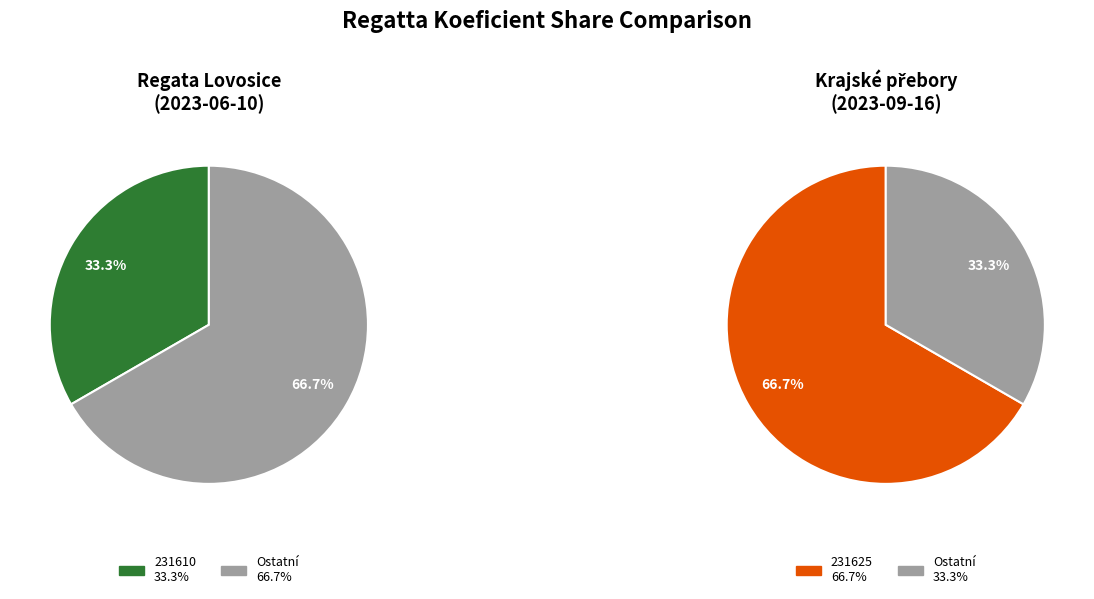

The 231625 slice represents 80% of the pie. True or false?

False